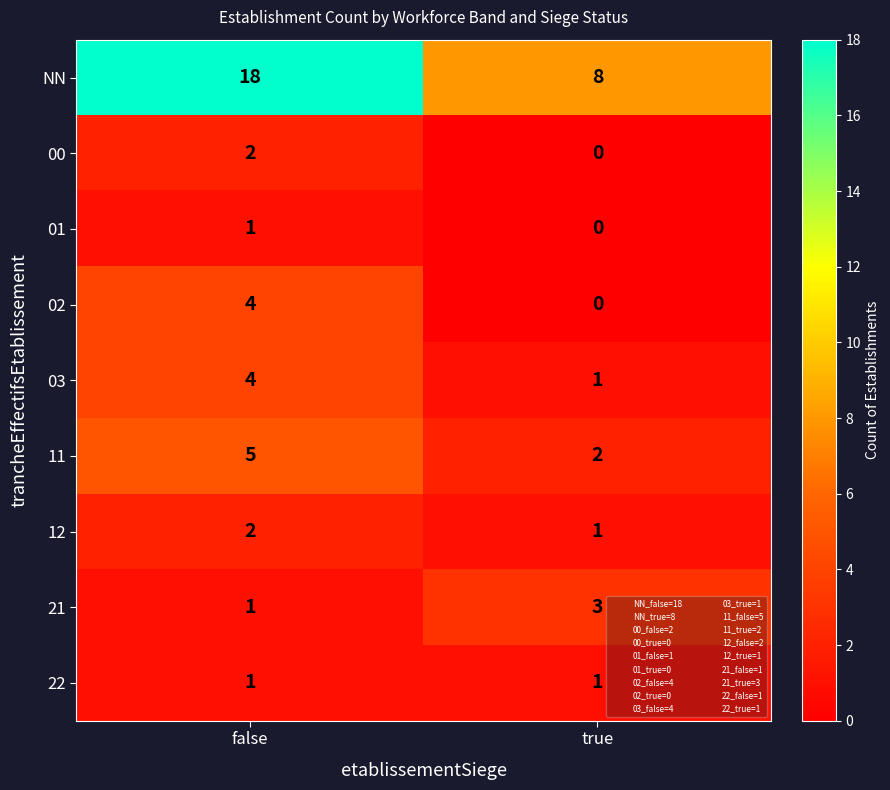

What is the sum of the NN values at false and true?

26